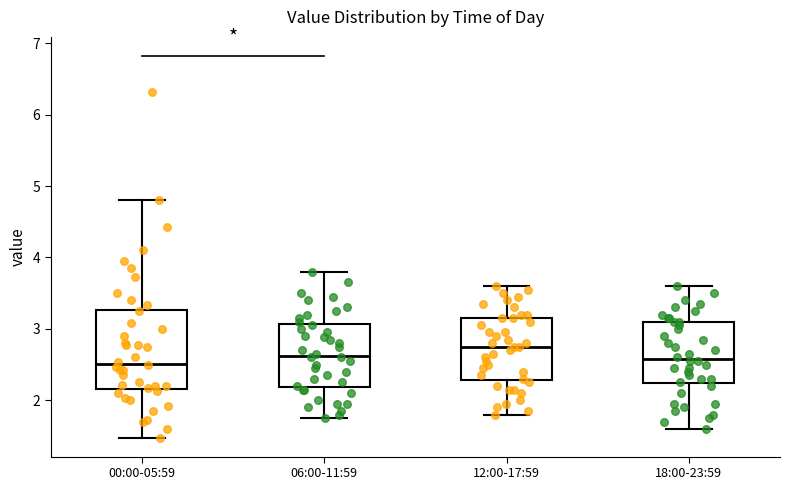

Which box is the tallest, from its lower edge to its upper edge?

00:00-05:59